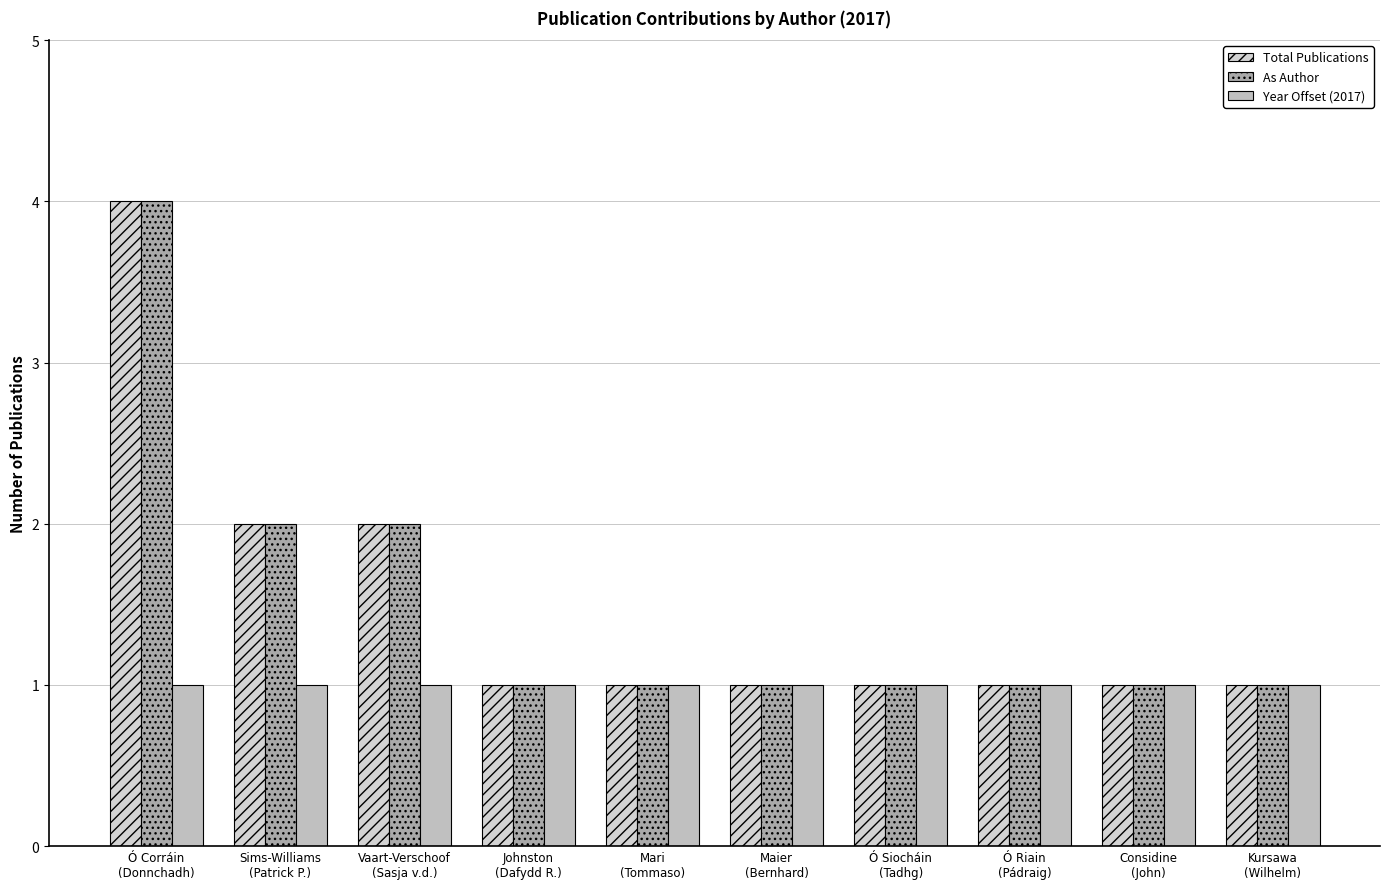

Which series has the widest spread of values?

Total Publications